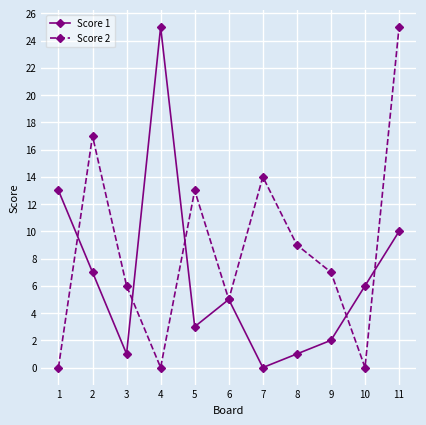

At which category does Score 1 reach its first local peak?

4